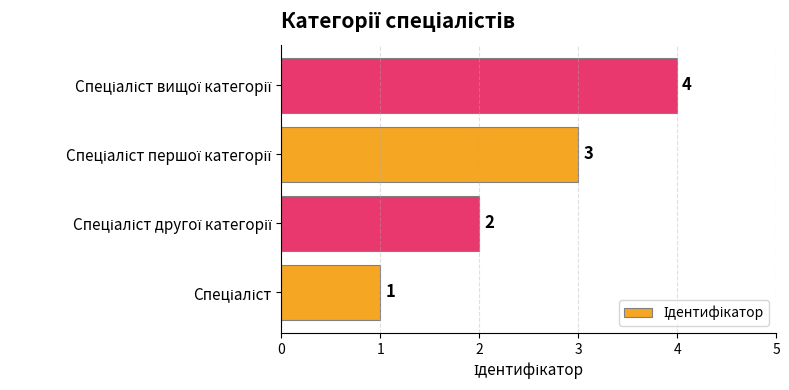

Count the values in the range 2 to 4.

3